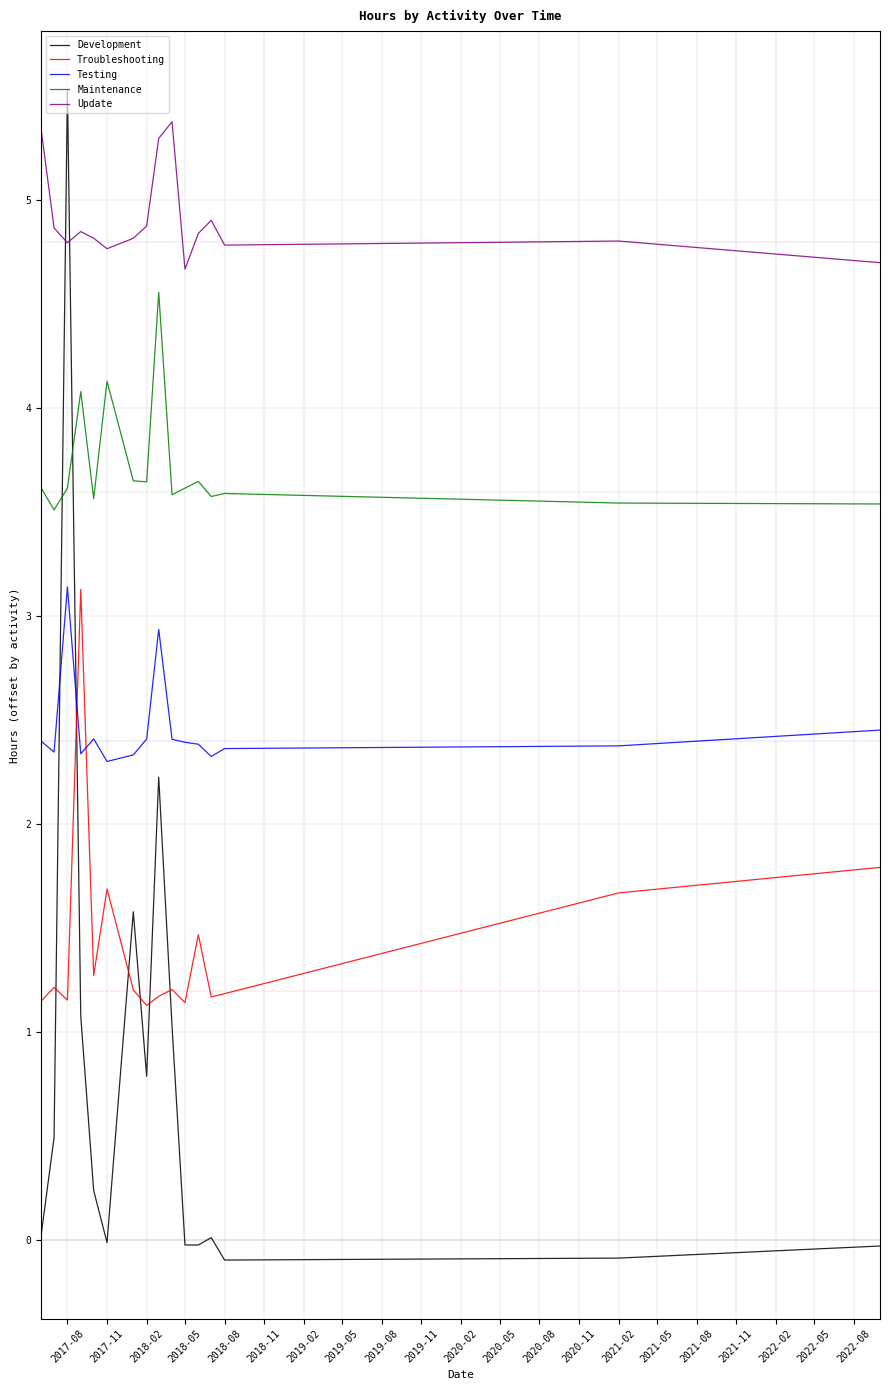

Which series has the widest spread of values?

Development